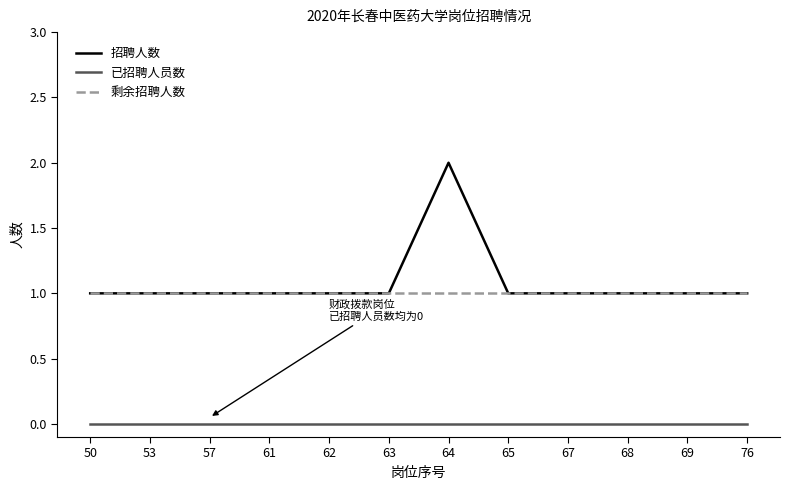

How many 招聘人数 values are between 1 and 2?

12